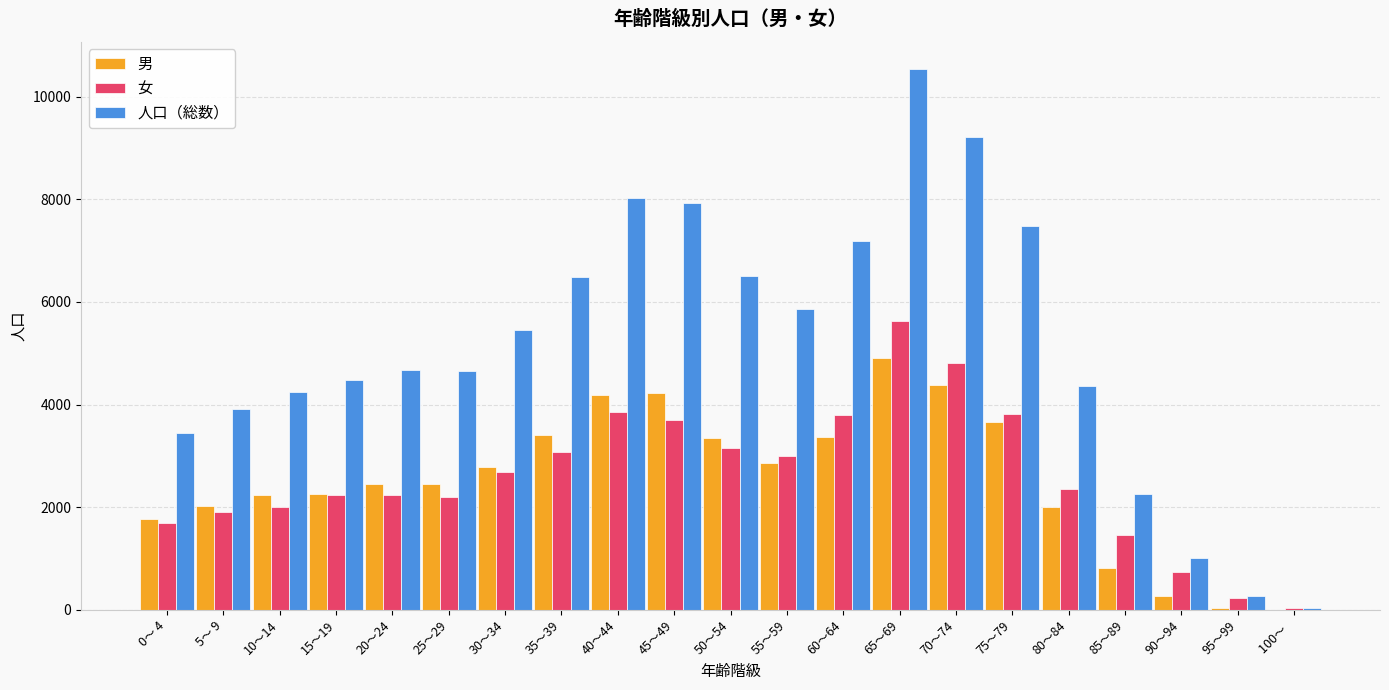

Which series changed the most between 45～49 and 100～  ?

人口（総数）